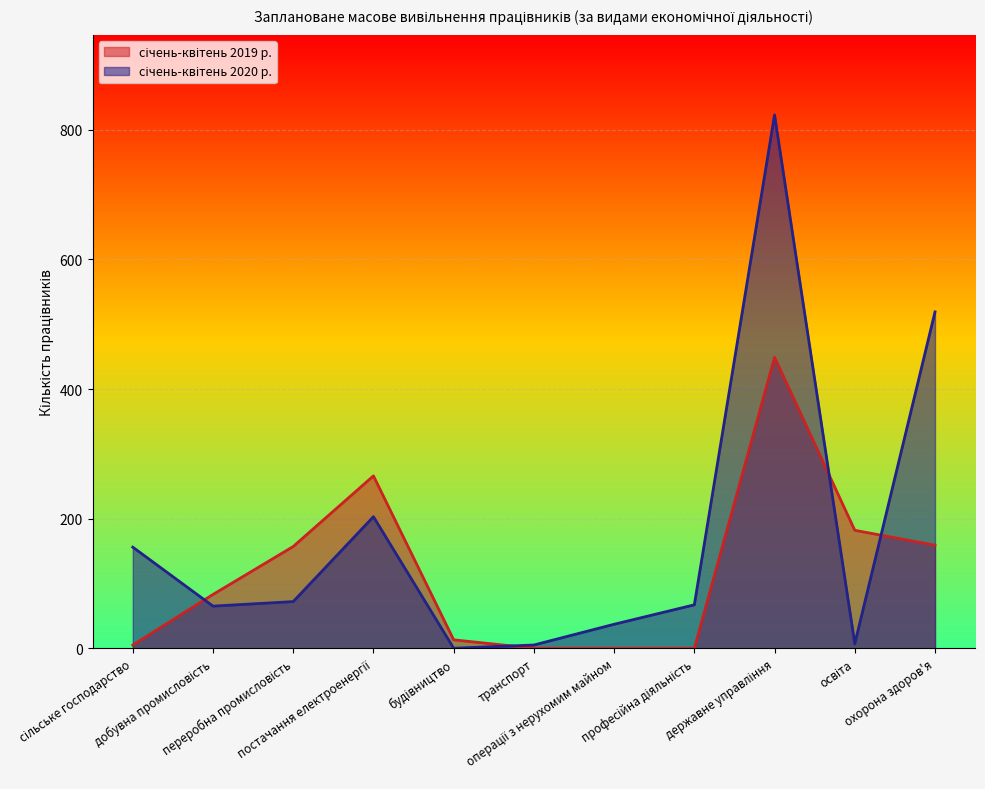

What is the label of the 10th point from the right?

добувна промисловість